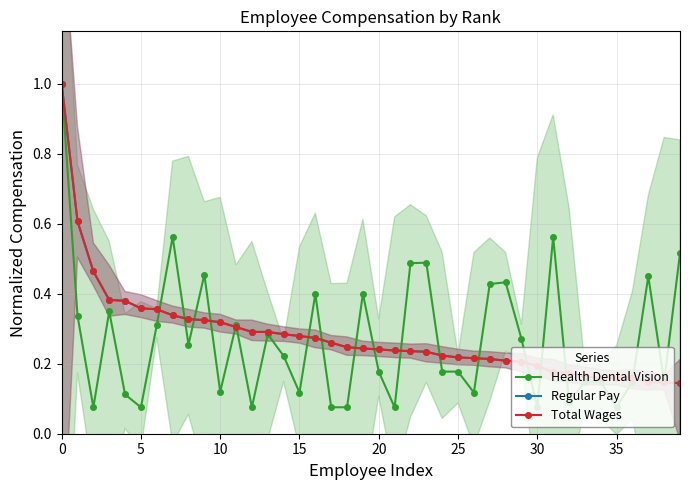

What is the sum of the Regular Pay values at 20 and 38?

0.4